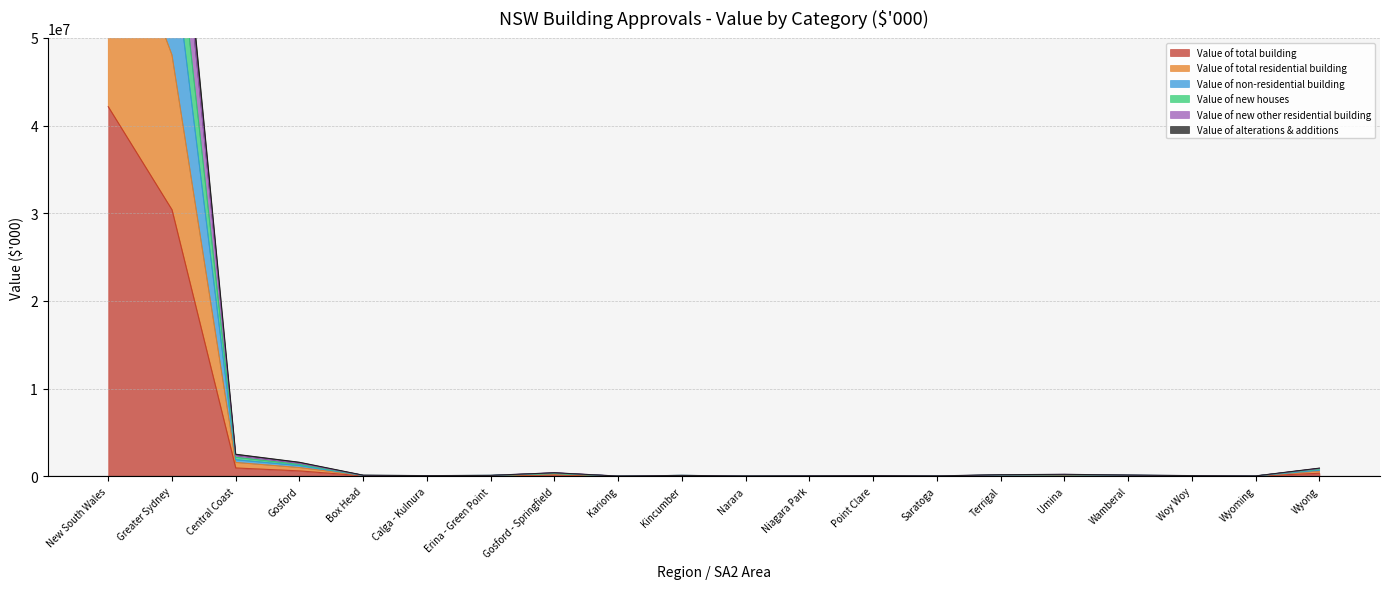

At which category does Value of total building reach its first local peak?

Gosford - Springfield